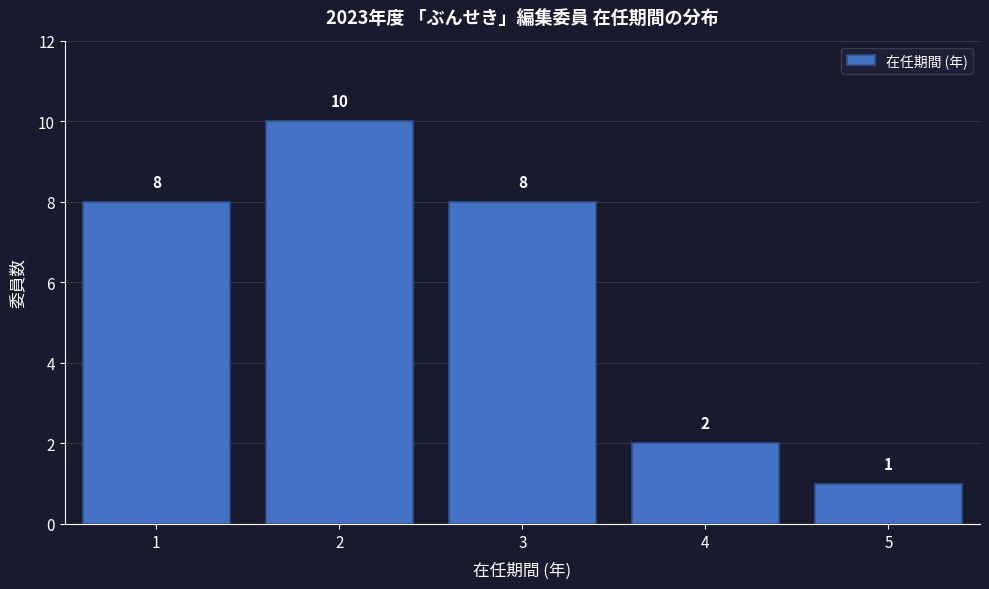

Reading left to right, list every bar in this chart as the range it spans on the x-axis followed by its height.

0.5 to 1.5: 8
1.5 to 2.5: 10
2.5 to 3.5: 8
3.5 to 4.5: 2
4.5 to 5.5: 1